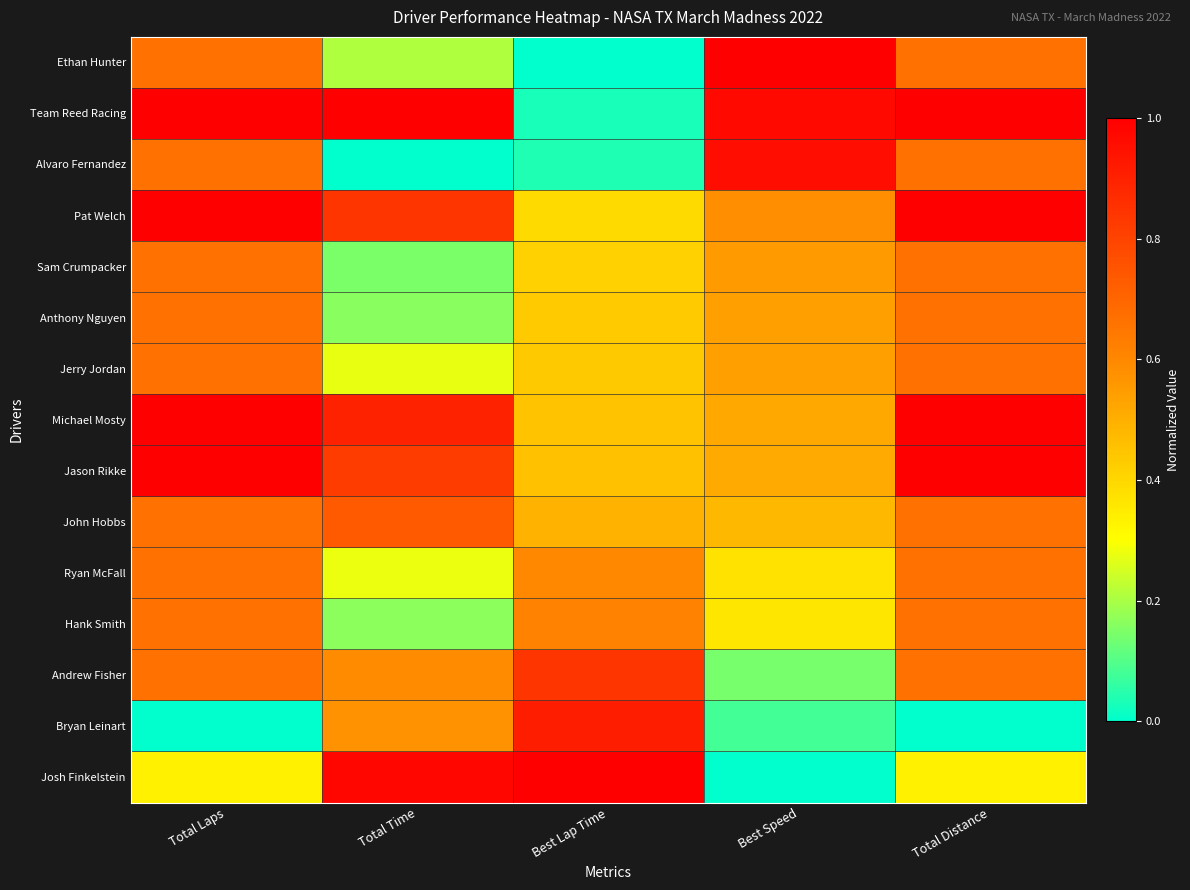

Which series has the largest total across all categories?

Team Reed Racing